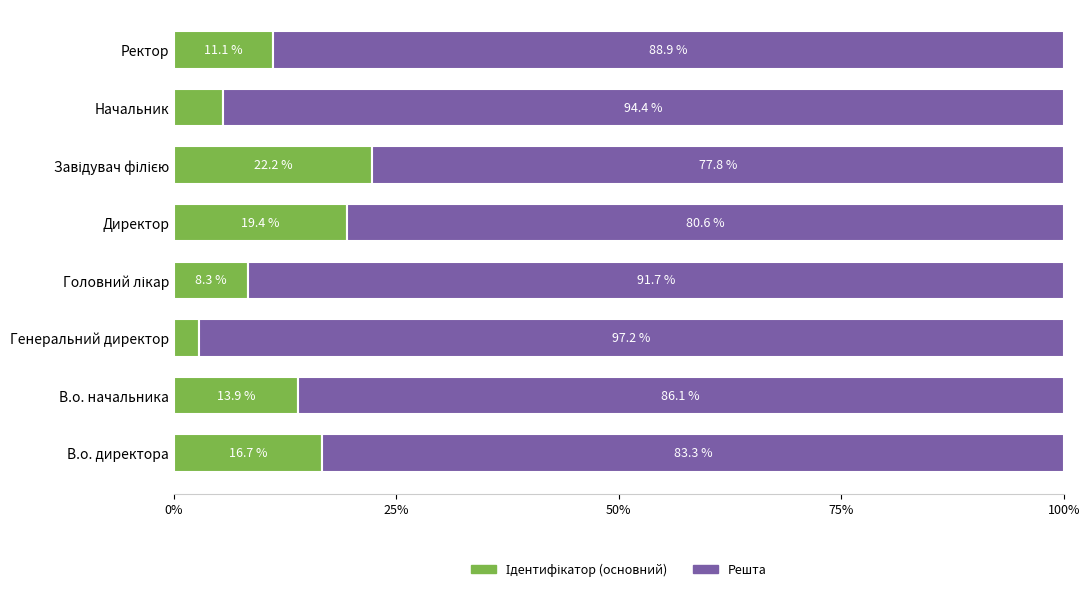

What is the total value across all series at В.о. директора?

100.0